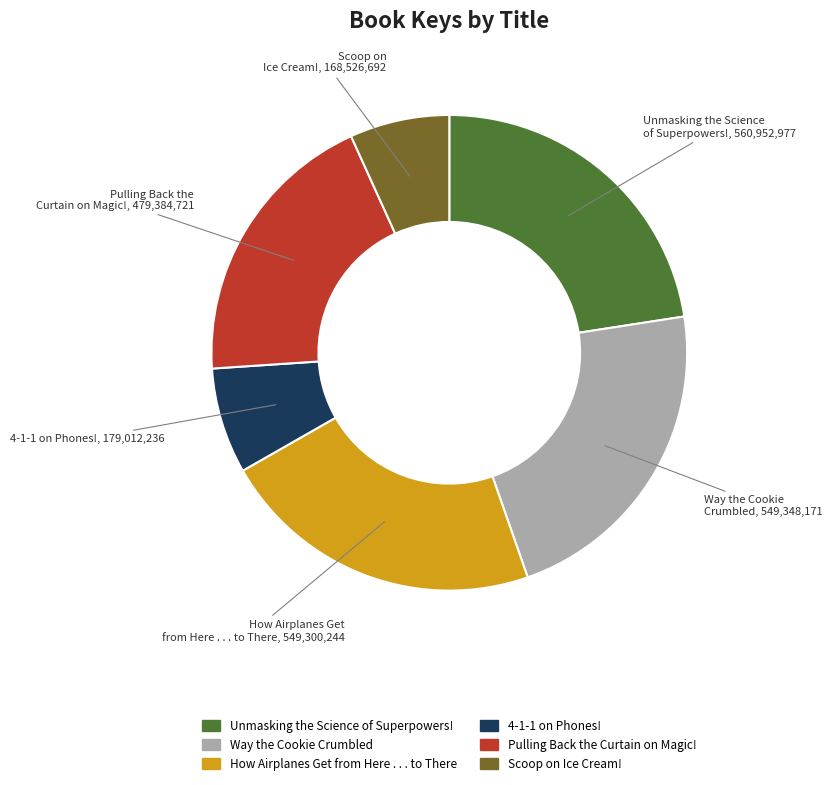

Do Unmasking the Science of Superpowers! and How Airplanes Get from Here . . . to There together represent more than half of the pie?

No